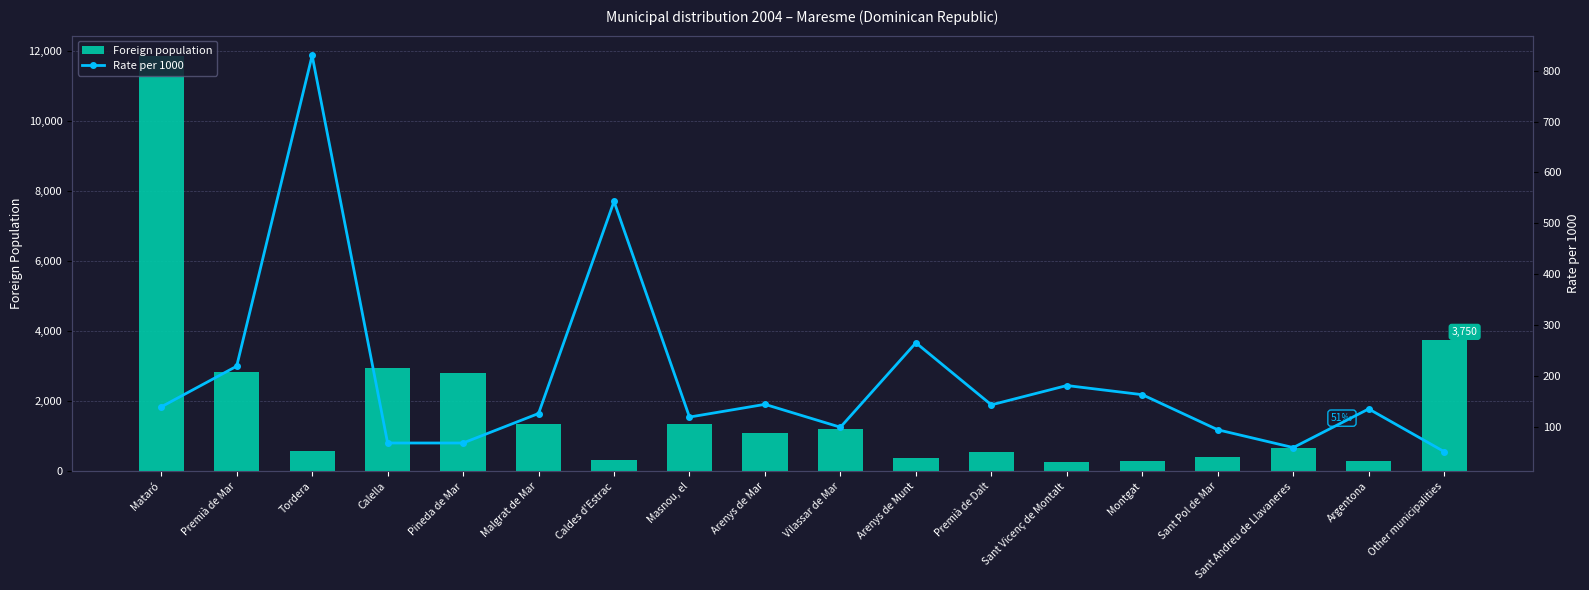

True or false: Foreign population has a value of 313 at Caldes d'Estrac.

True